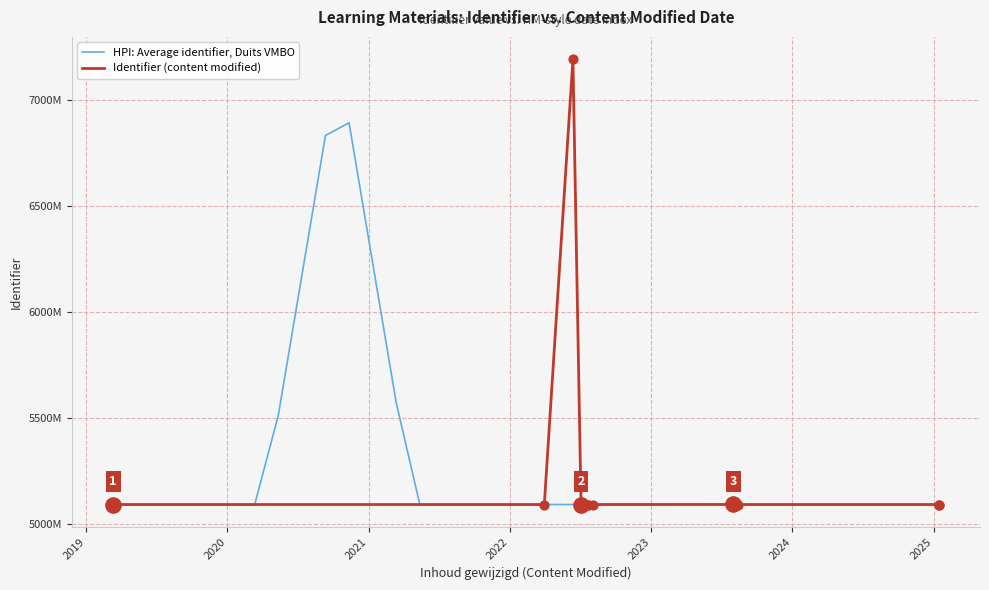

Which has a higher value, 2022-08-03 or 2023-08-14?

2022-08-03